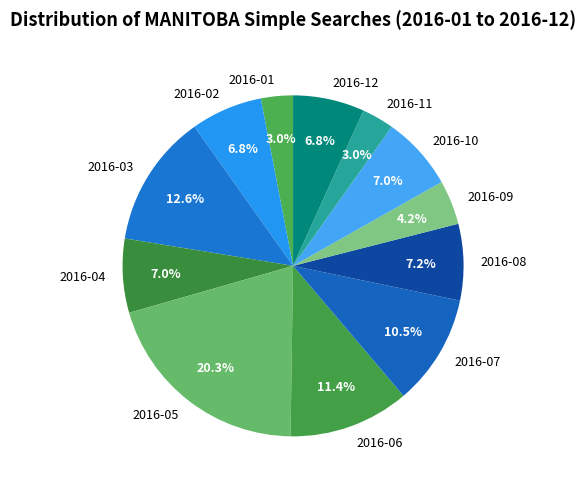

Is it true that 2016-03 is 4% of the pie?

False